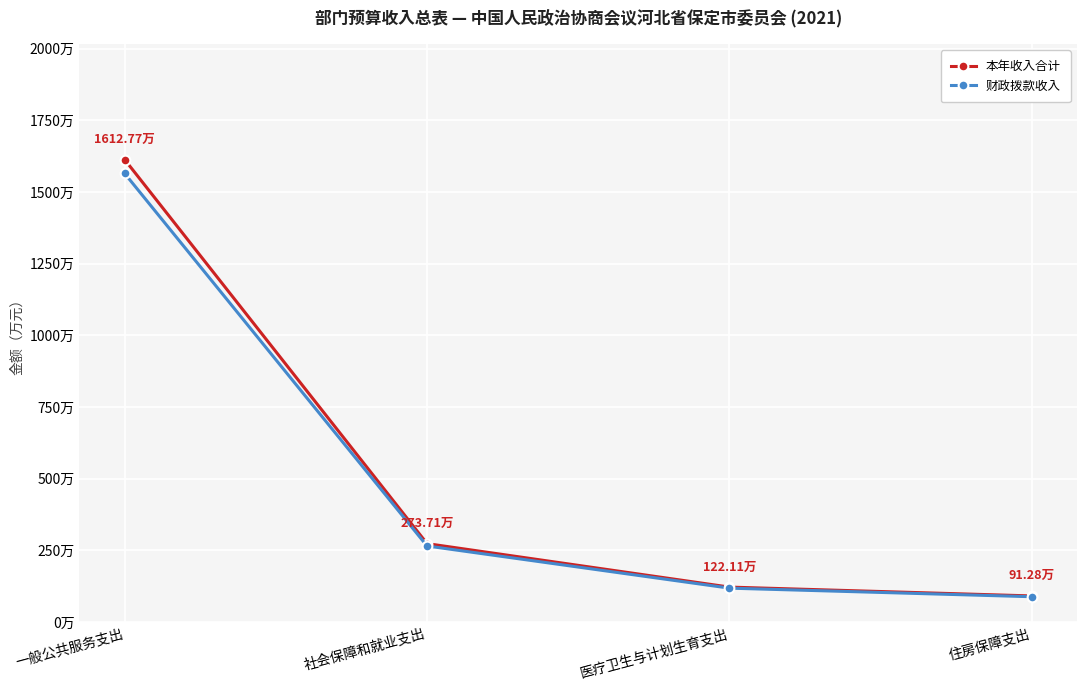

Which series has the widest spread of values?

本年收入合计